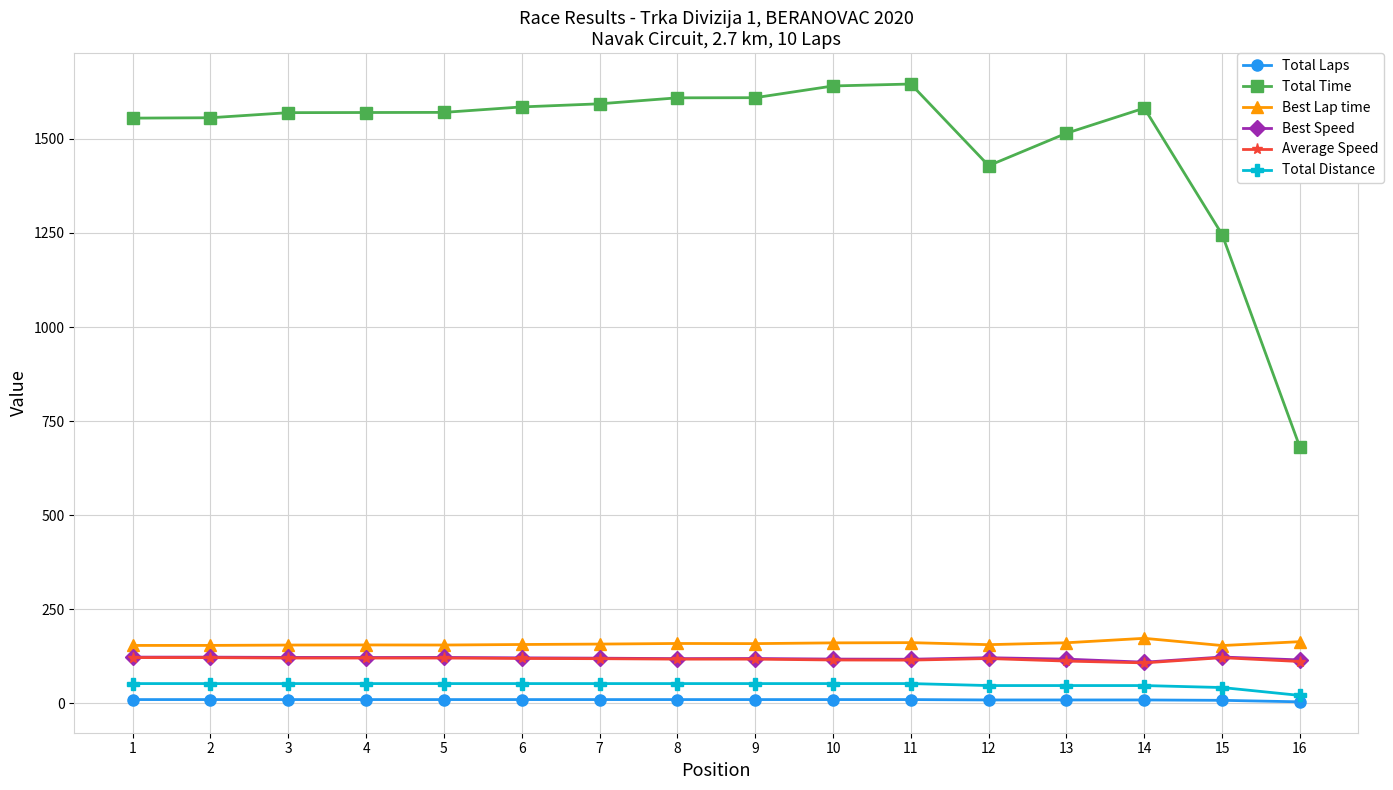

What is the maximum value for Best Lap time?

172.8